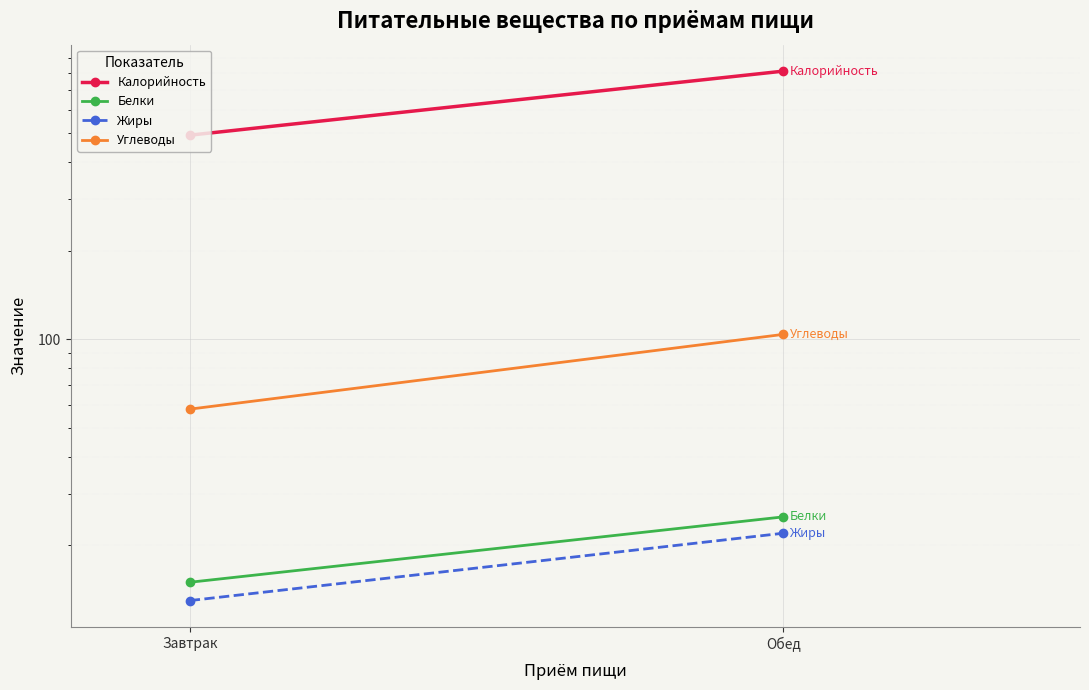

Rank the series at Обед from highest to lowest value.

Калорийность, Углеводы, Белки, Жиры